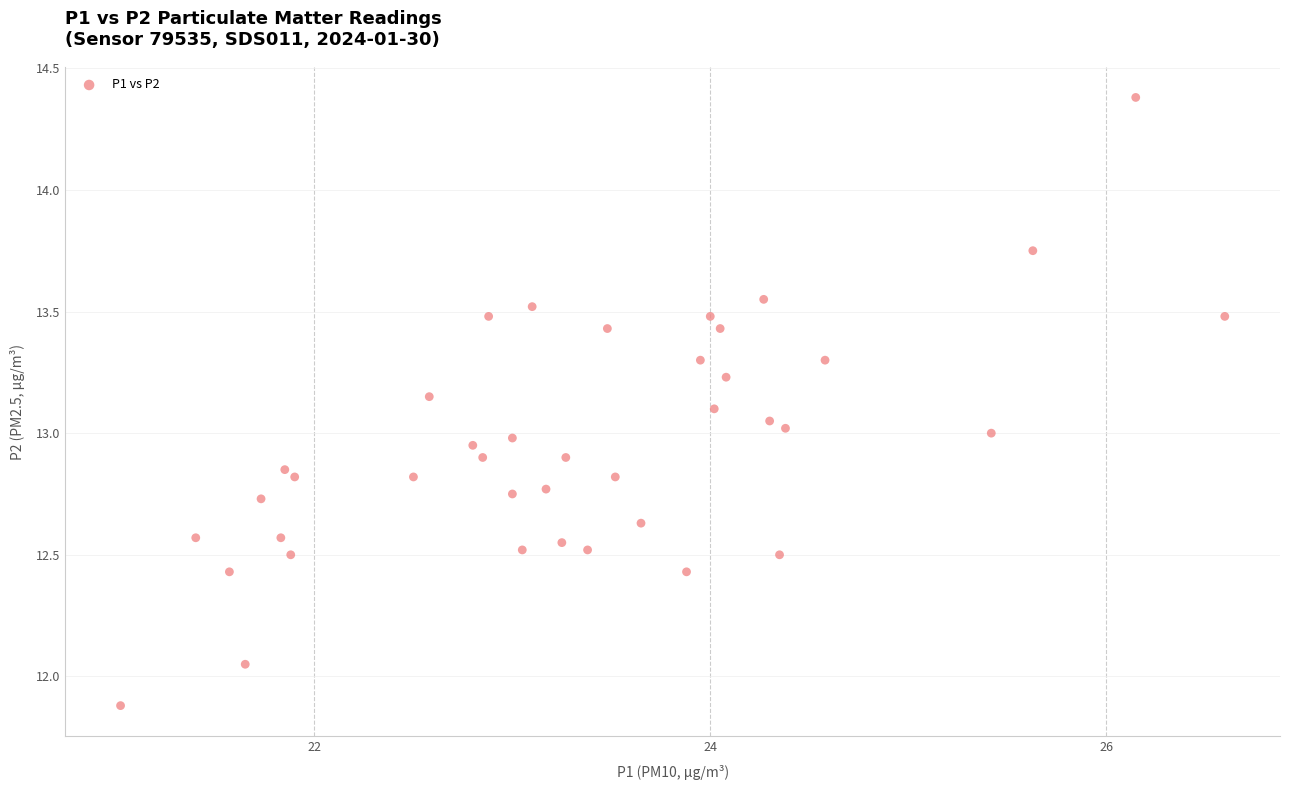

What is the range of Y values (max minus min)?

2.5